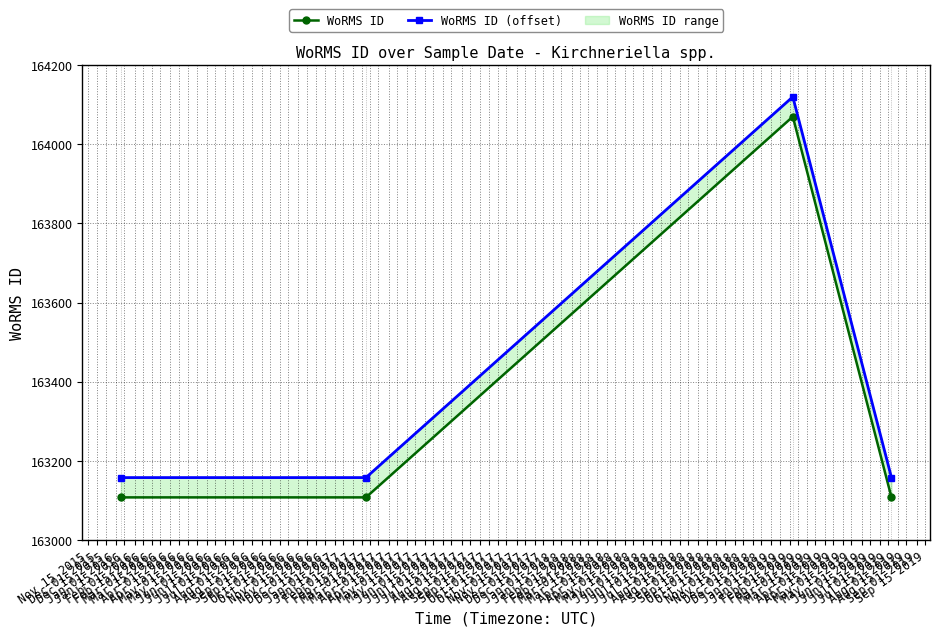

How many lines are shown in the chart?

2